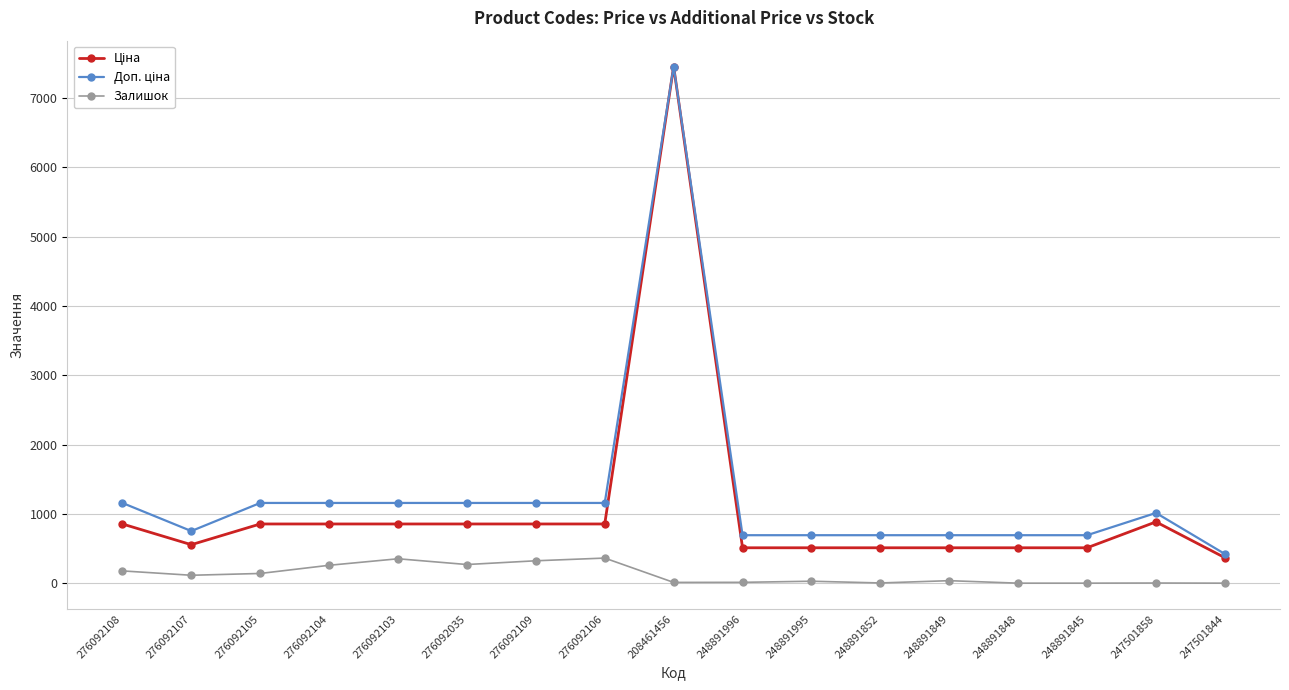

At which category is the sum across all series the highest?

208461456